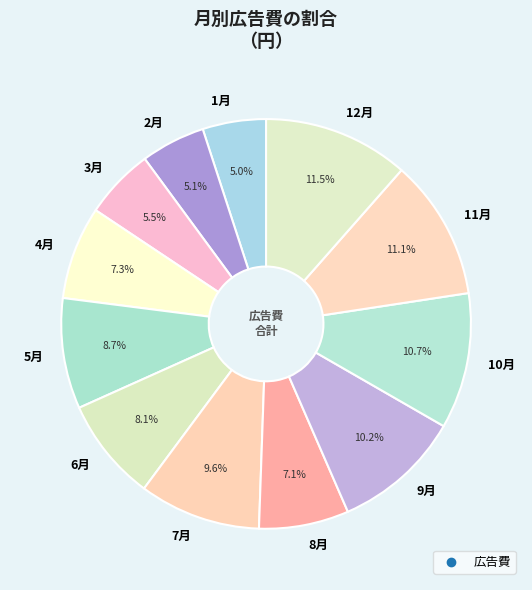

Which has a higher value, 2月 or 7月?

7月